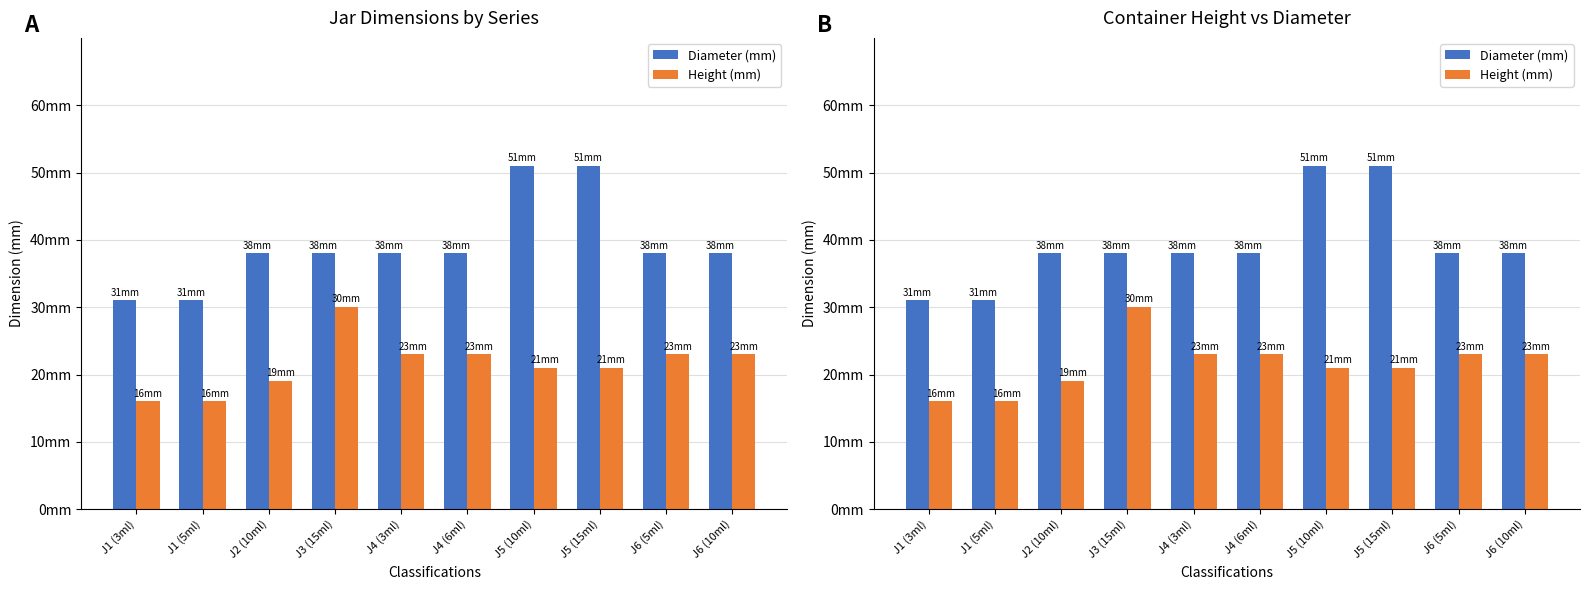

Which series has the largest range (max minus min)?

Diameter (mm)